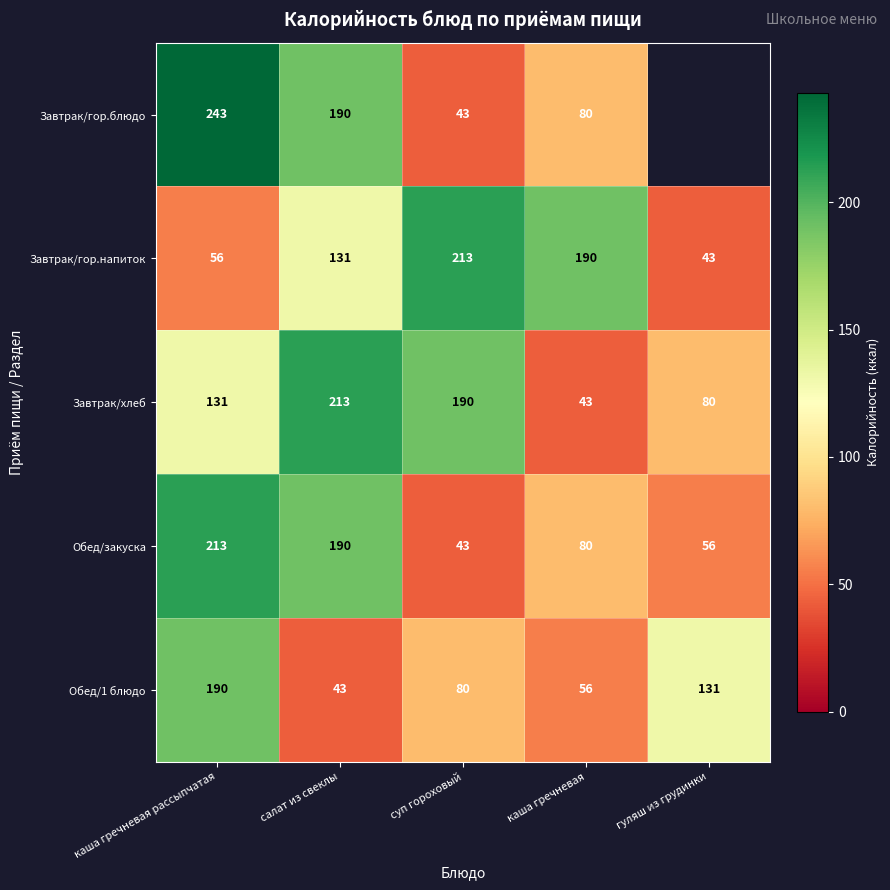

Count the number of categories in the chart.

5